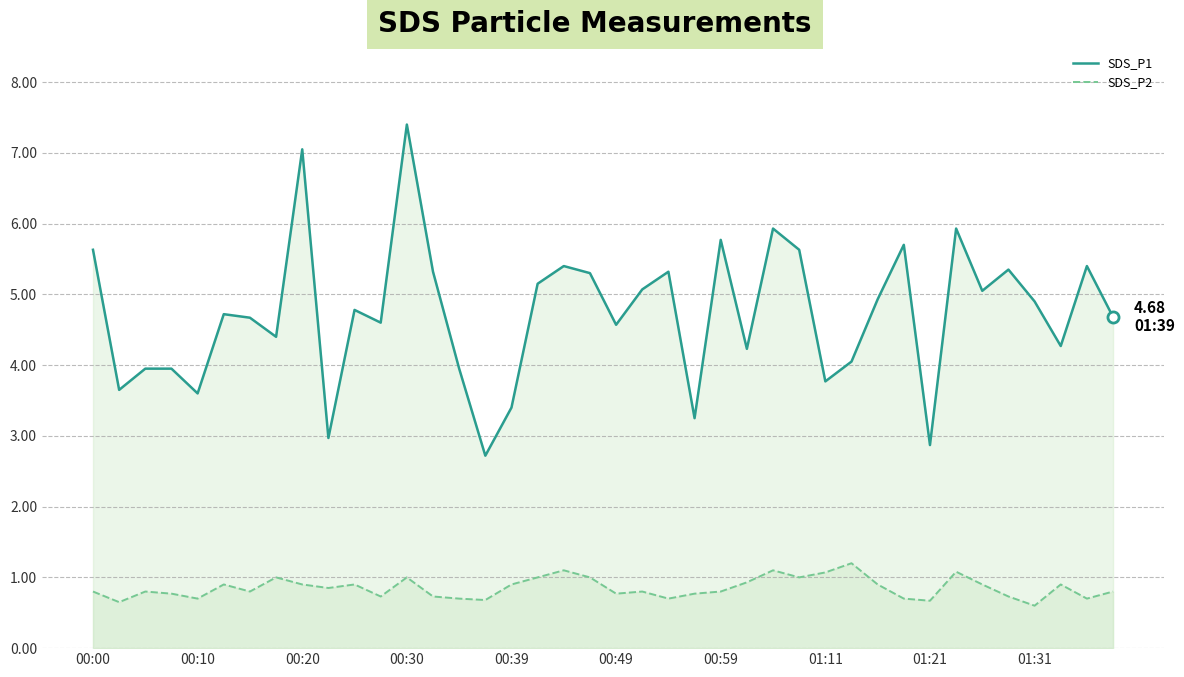

What is the minimum value for SDS_P1?

2.7